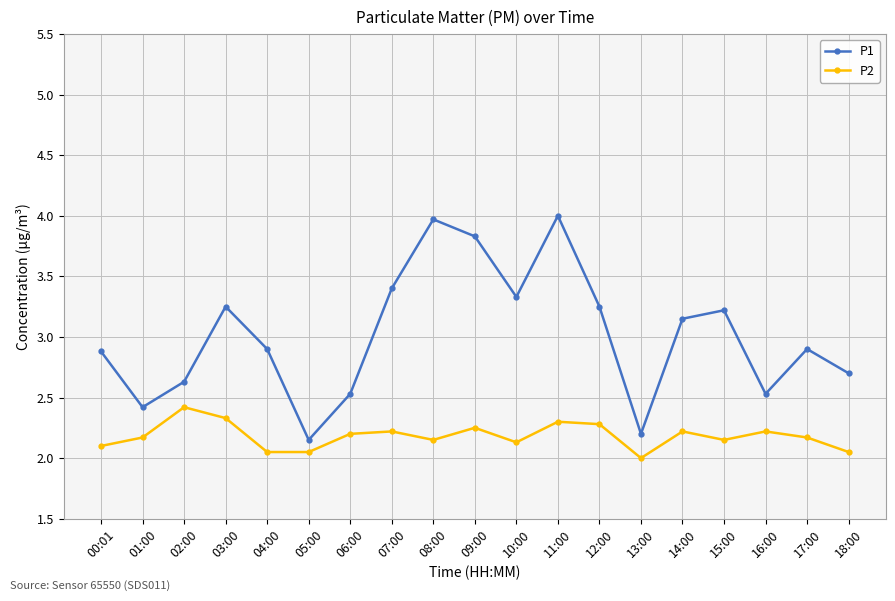

What is the total value across all series at 09:00?

6.1